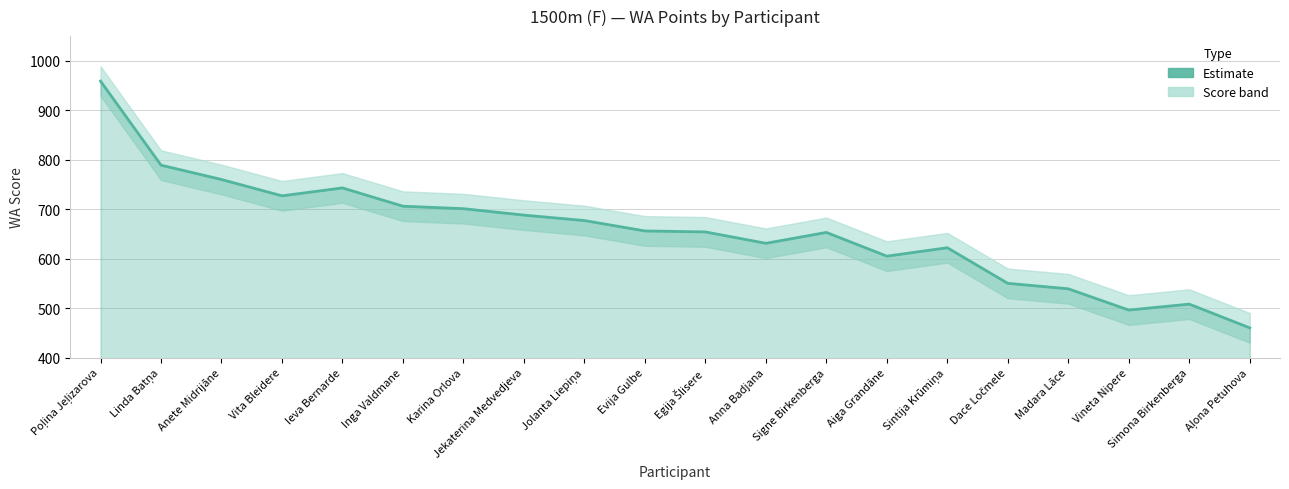

Which has a higher value, Madara Lāce or Vineta Nipere?

Madara Lāce